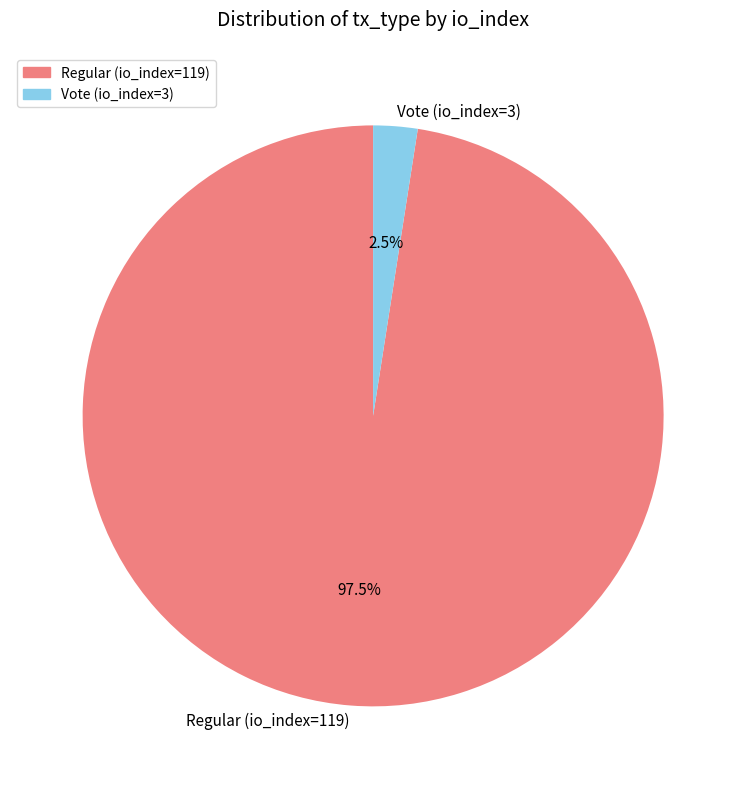

What is the smallest slice in the pie chart?

Vote (io_index=3)